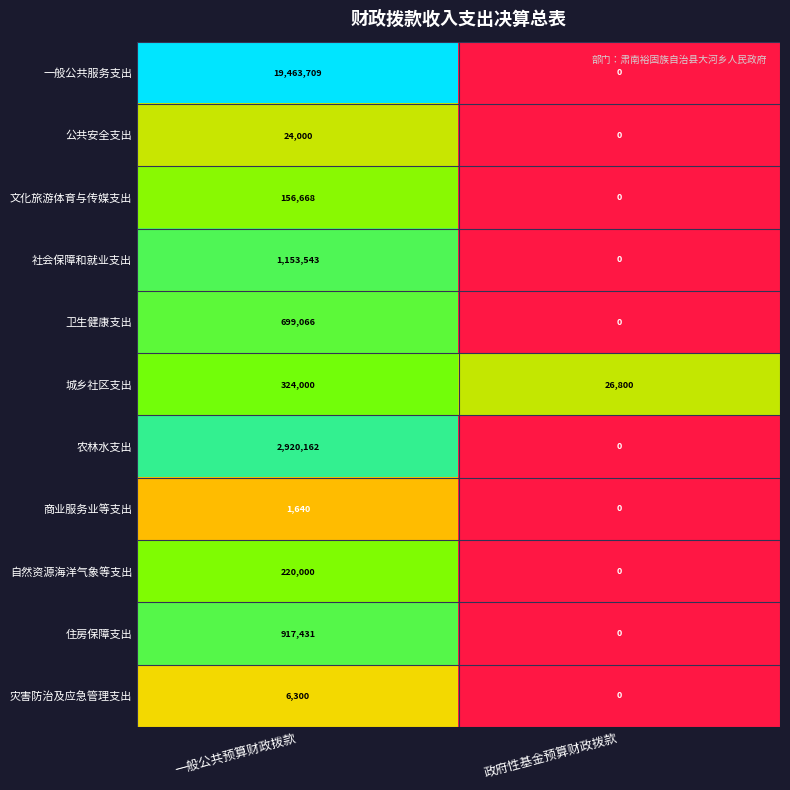

The 自然资源海洋气象等支出 series shows 220000 at 一般公共预算财政拨款. True or false?

True